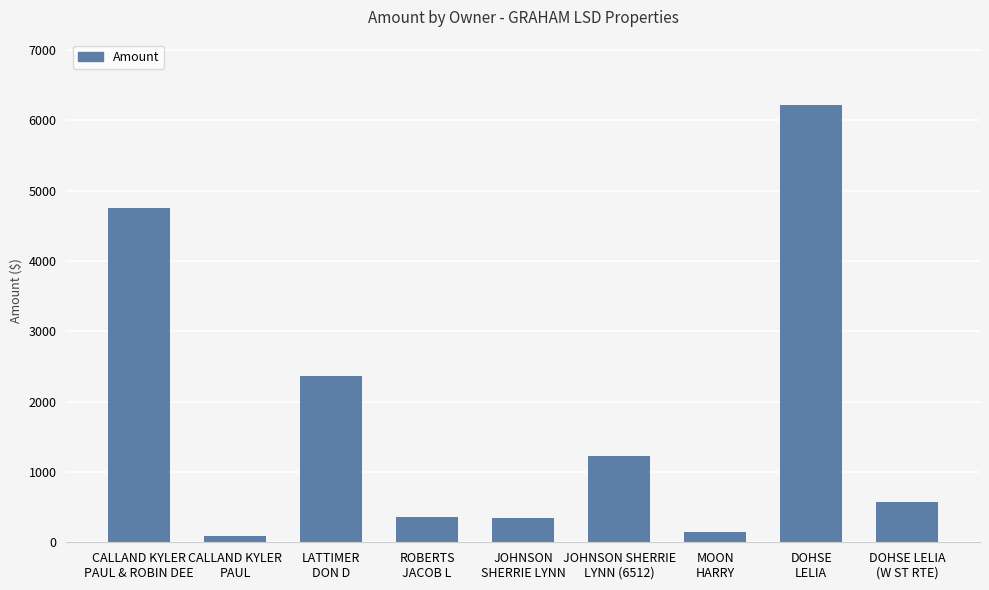

True or false: the data shows 6216.4 at DOHSE
LELIA.

True